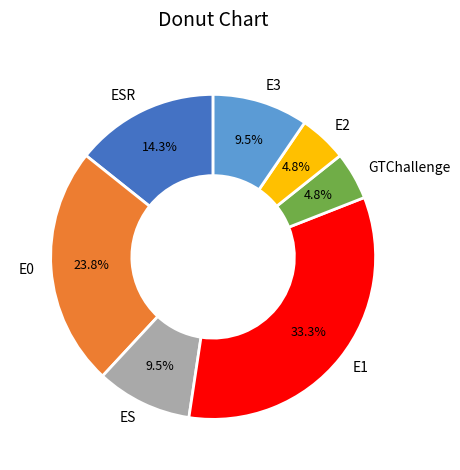

What is the largest slice in the pie chart?

E1